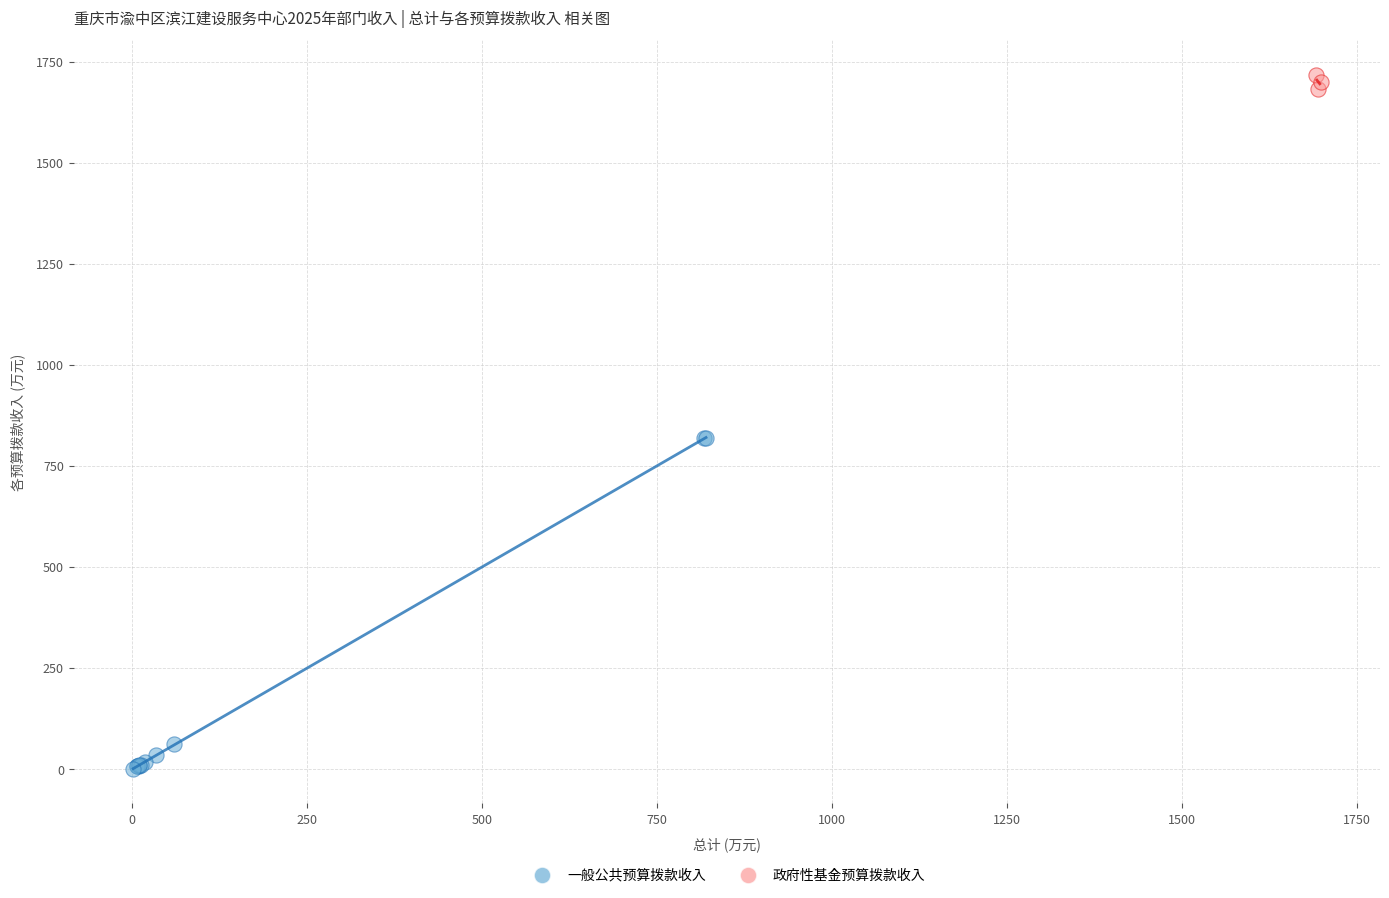

Which series reaches the minimum Y coordinate?

一般公共预算拨款收入